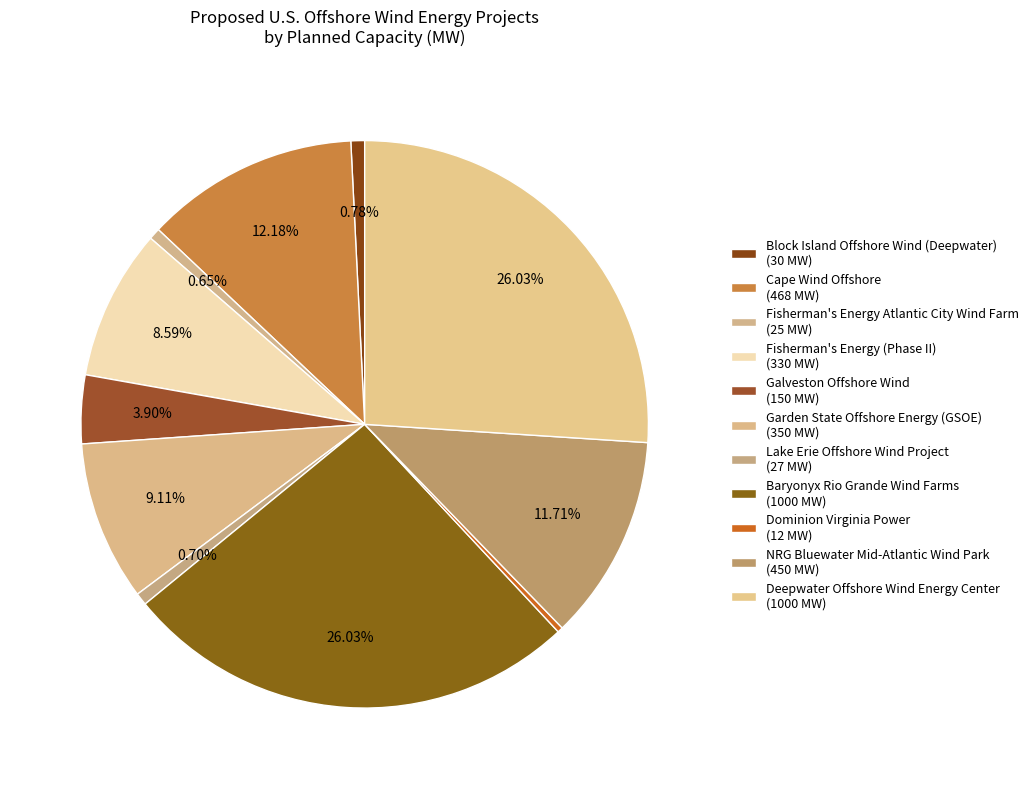

How many slices are in this pie chart?

11